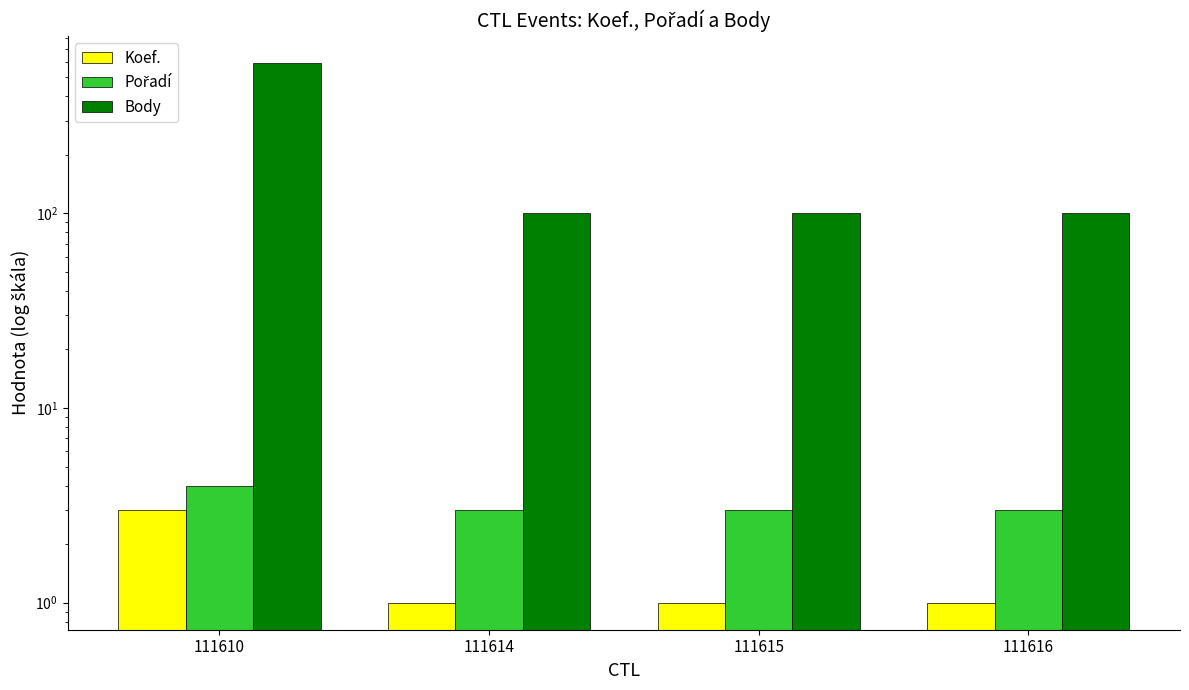

Rank the series by their maximum value, from highest to lowest.

Body, Pořadí, Koef.